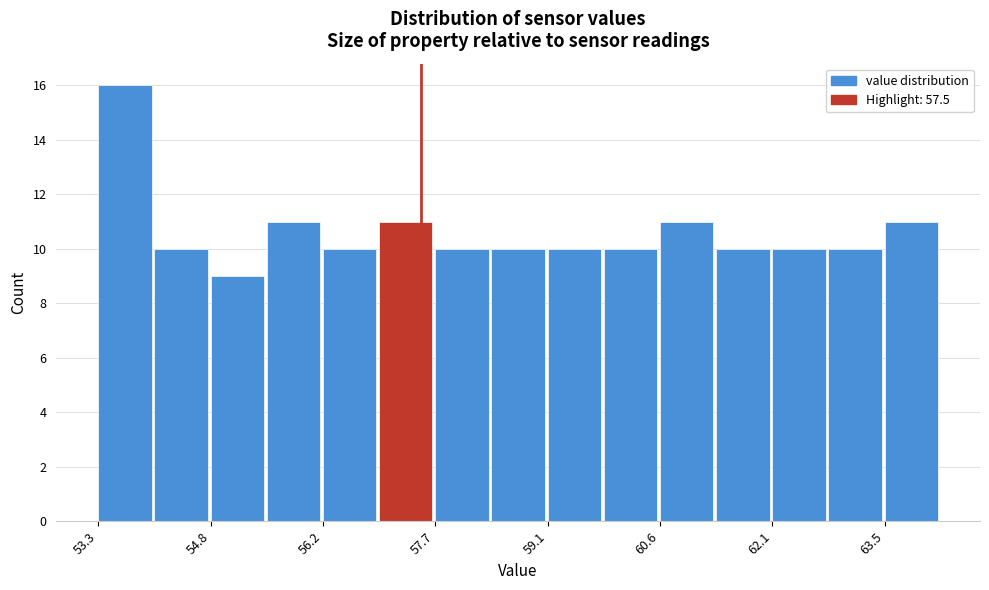

Read against the x-axis, roughly where is the centre of the tallest bar?

53.6